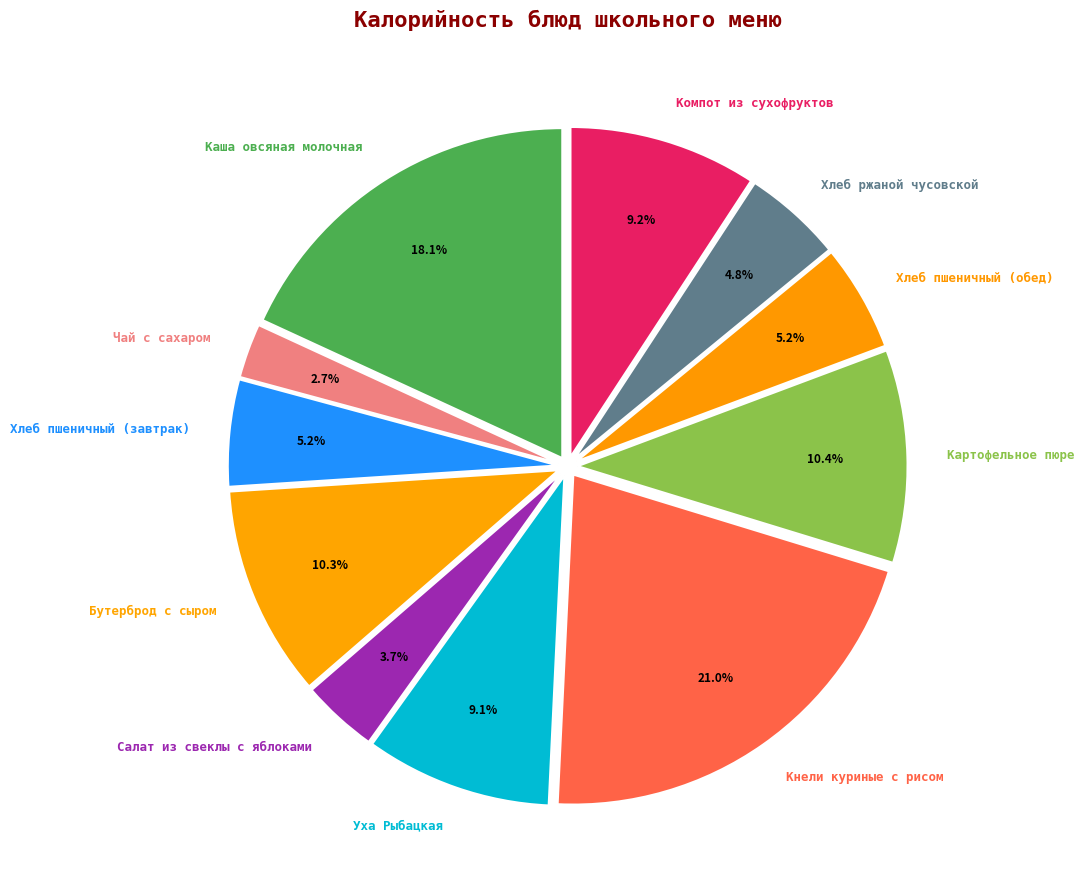

Does any single category account for the majority?

No